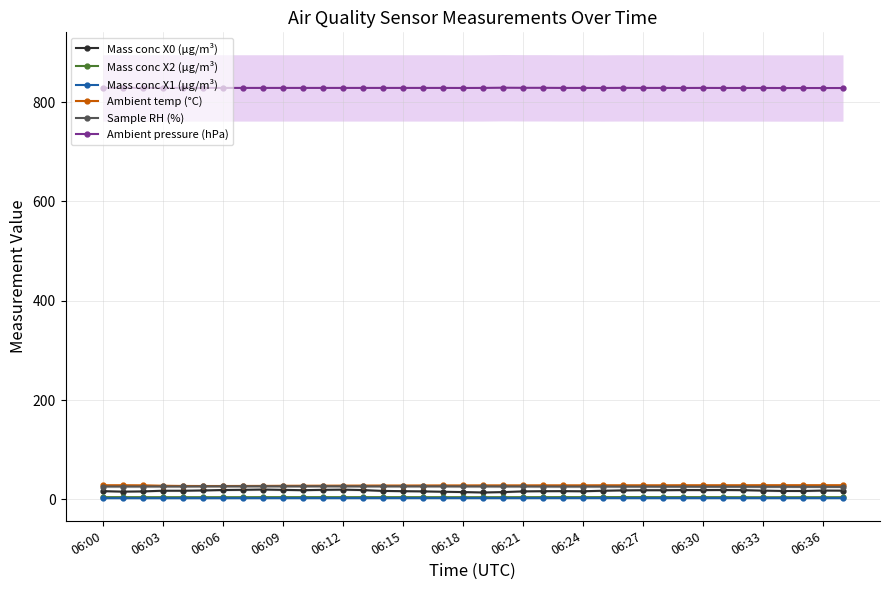

True or false: Mass conc X2 (μg/m³) and Ambient pressure (hPa) intersect in this chart.

False